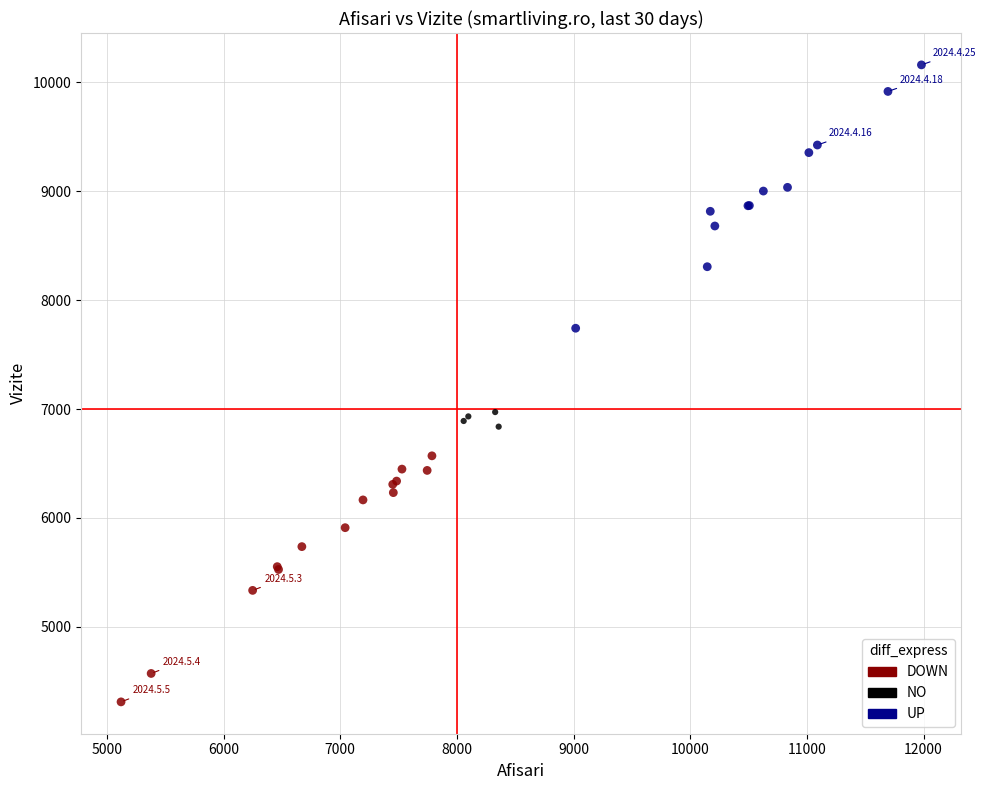

Which series reaches the minimum Y coordinate?

DOWN